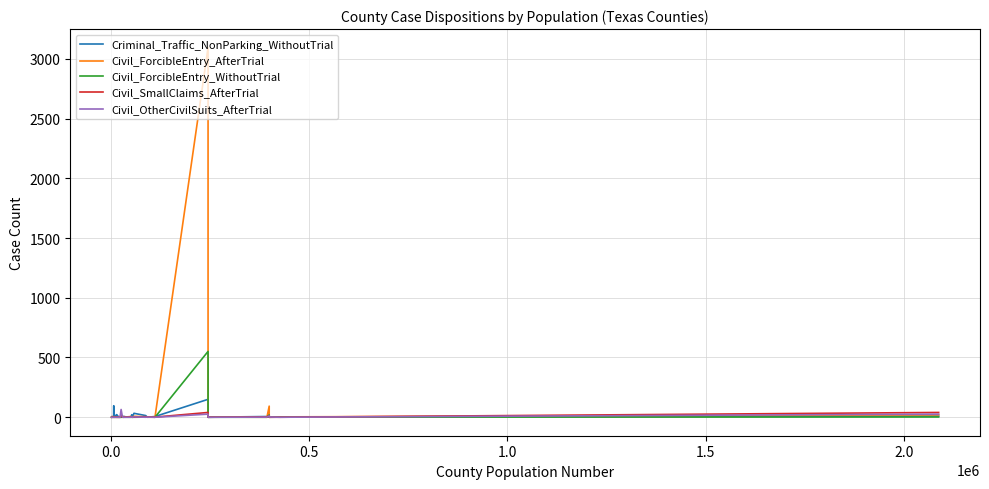

Rank the series by their maximum value, from lowest to highest.

Civil_SmallClaims_AfterTrial, Civil_OtherCivilSuits_AfterTrial, Criminal_Traffic_NonParking_WithoutTrial, Civil_ForcibleEntry_WithoutTrial, Civil_ForcibleEntry_AfterTrial